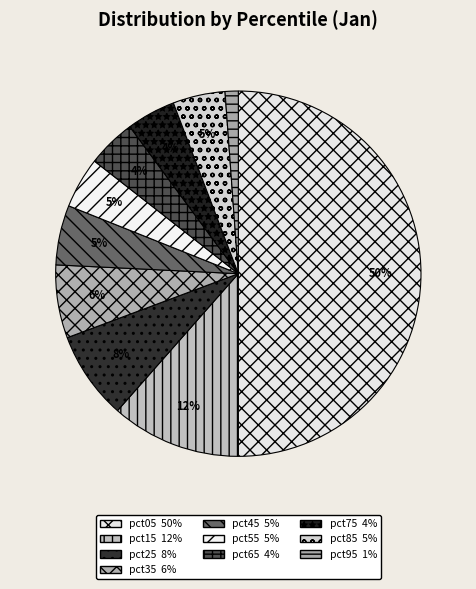

How many slices are in this pie chart?

10